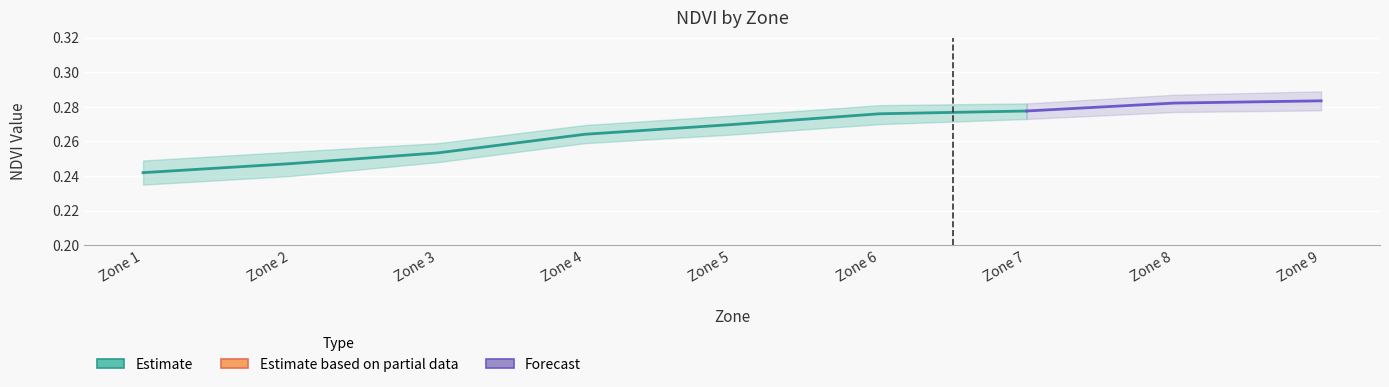

Reading right to left, list all the values displayed in this chart.

mean_NDVI: 0.3	0.3	0.3	0.3	0.3	0.3	0.3	0.2	0.2
upper_NDVI: 0.3	0.3	0.3	0.3	0.3	0.3	0.3	0.3	0.2
lower_NDVI: 0.3	0.3	0.3	0.3	0.3	0.3	0.2	0.2	0.2
mean_zone_norm: 0.9	0.8	0.7	0.6	0.5	0.4	0.3	0.2	0.2
upper_zone_norm: 1.0	0.9	0.8	0.7	0.6	0.4	0.3	0.2	0.2
lower_zone_norm: 0.8	0.7	0.6	0.5	0.5	0.4	0.3	0.2	0.2